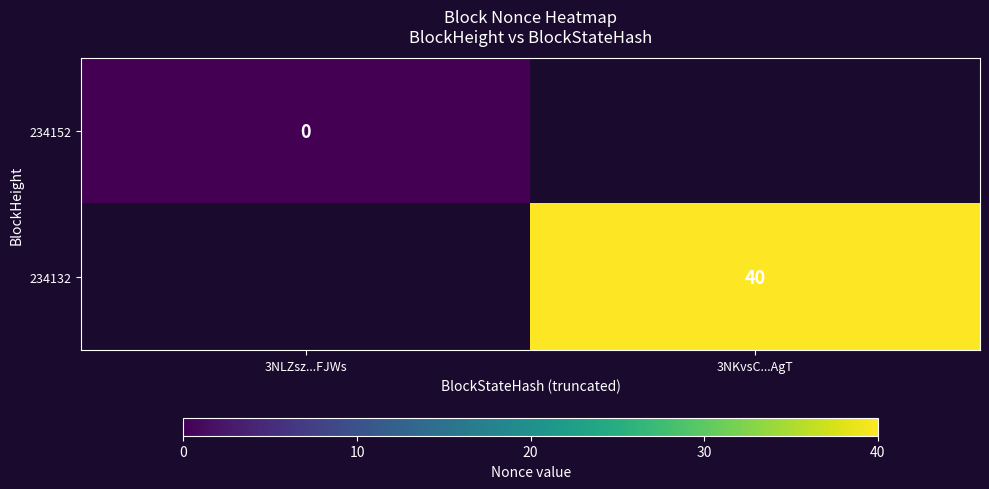

True or false: 234132 has a value of 40 at 3NKvsC...AgT.

True